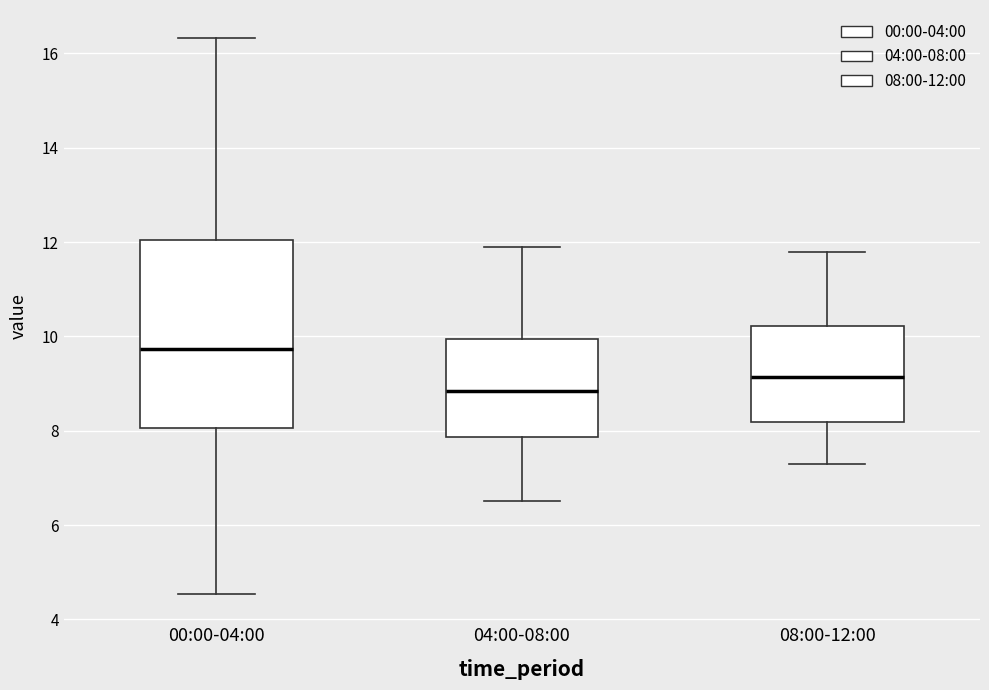

Reading left to right, read every box against the y-axis: the position of its median line, the range the box covers, and the ends of its whiskers. The values are not printed on the chart, so give them approximately, as read against the axis.

00:00-04:00: median 9.8, box 8.0 to 12.0, whiskers 4.6 to 16.4
04:00-08:00: median 8.8, box 7.8 to 10.0, whiskers 6.6 to 12.0
08:00-12:00: median 9.2, box 8.2 to 10.2, whiskers 7.4 to 11.8